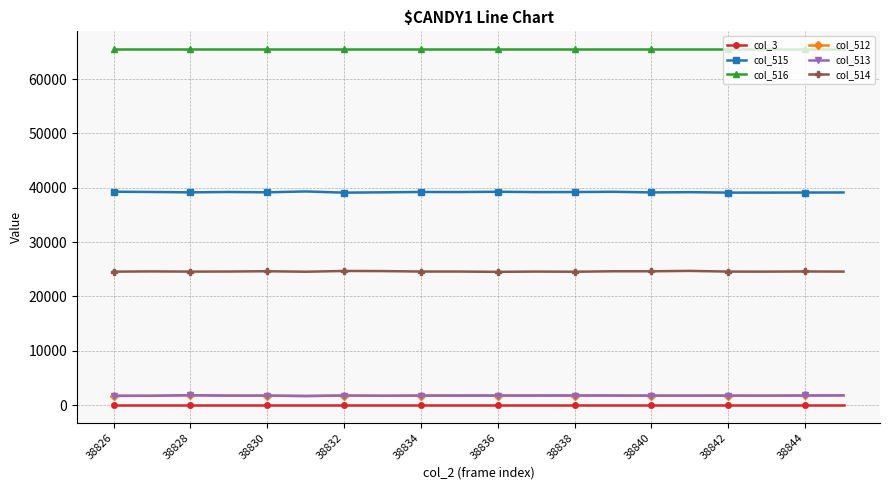

What is the difference between the maximum and minimum values in the col_515 series?

224